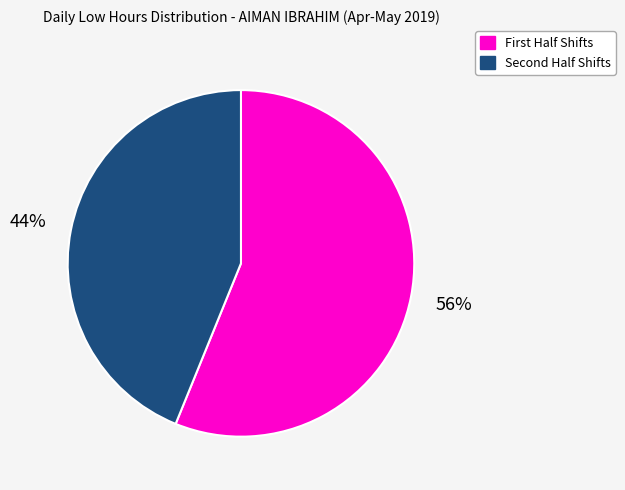

How many slices are in this pie chart?

2